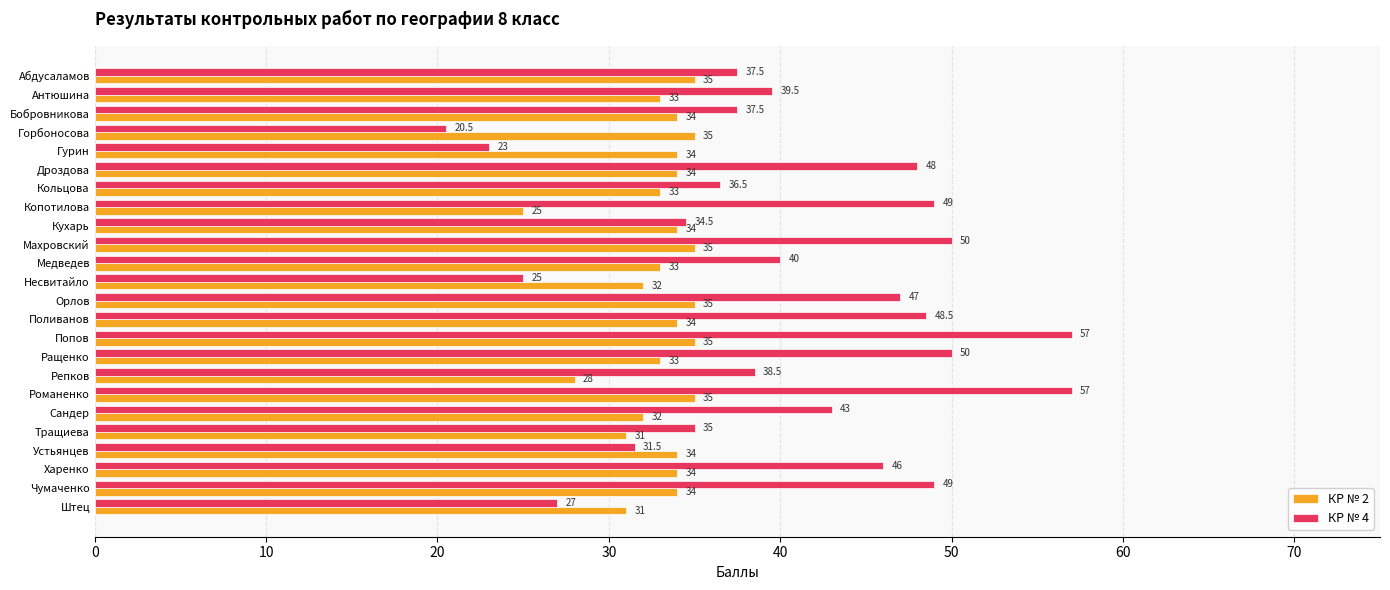

Read the КР № 2 value at Бобровникова.

34.0